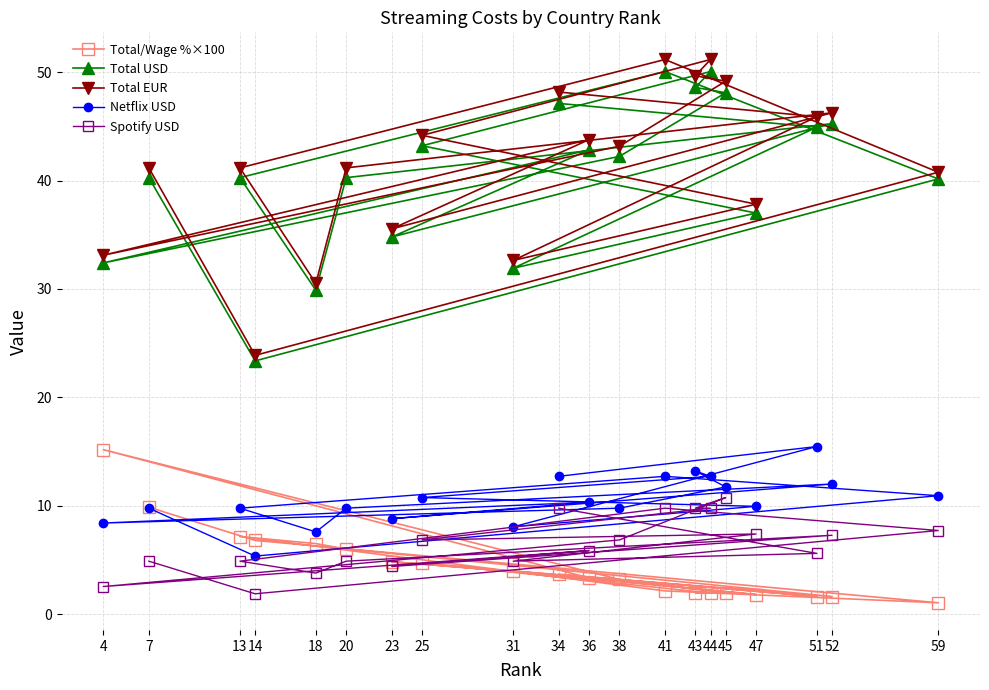

What is the highest value of the Total USD series?

50.1